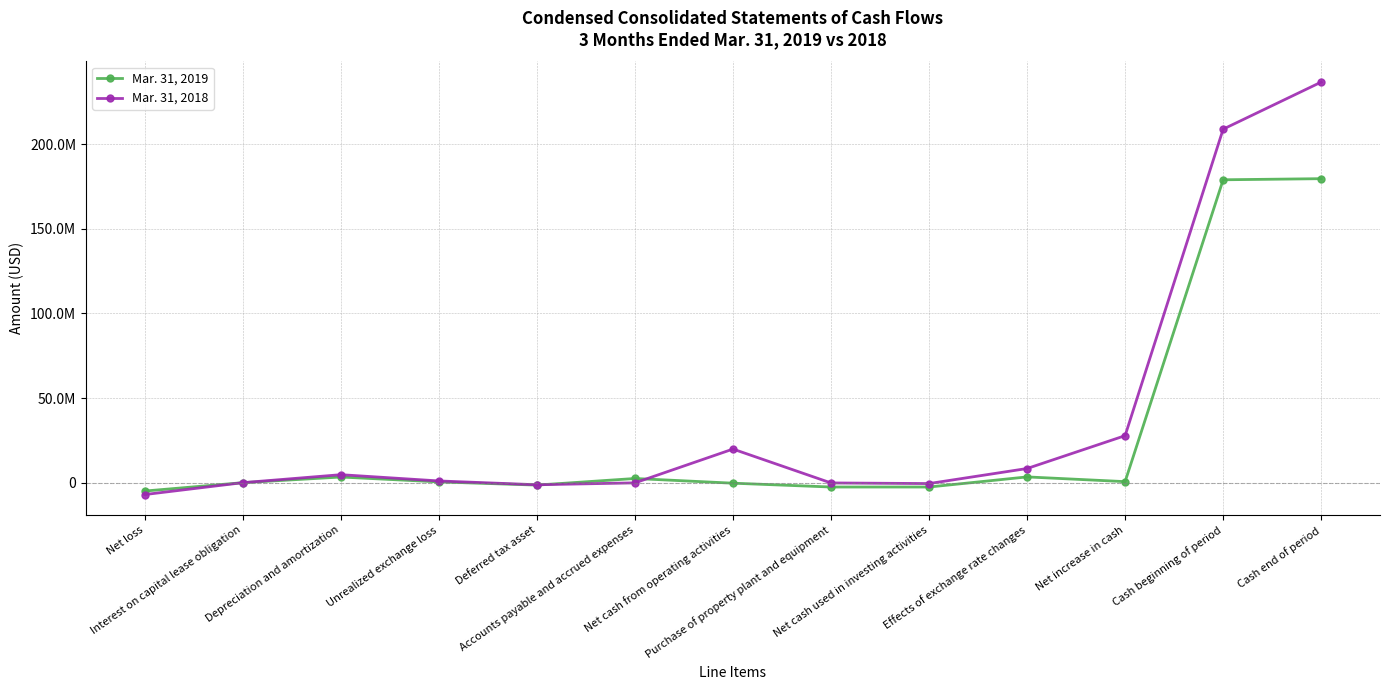

True or false: Mar. 31, 2019 and Mar. 31, 2018 cross at least once.

True